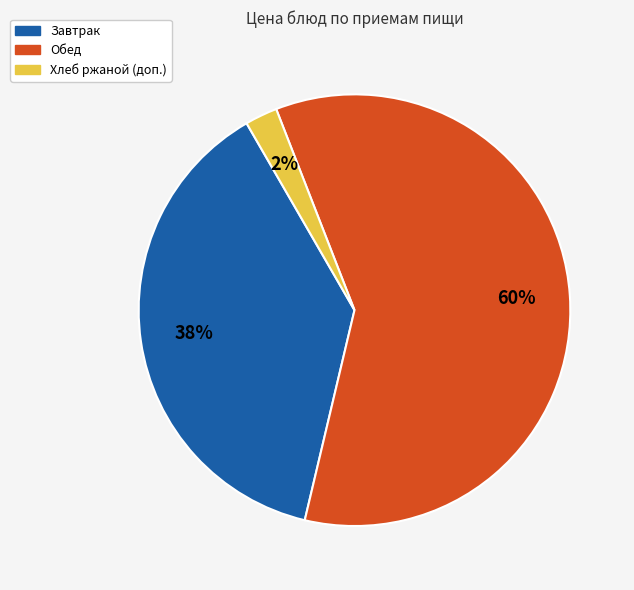

What is the majority slice?

Обед